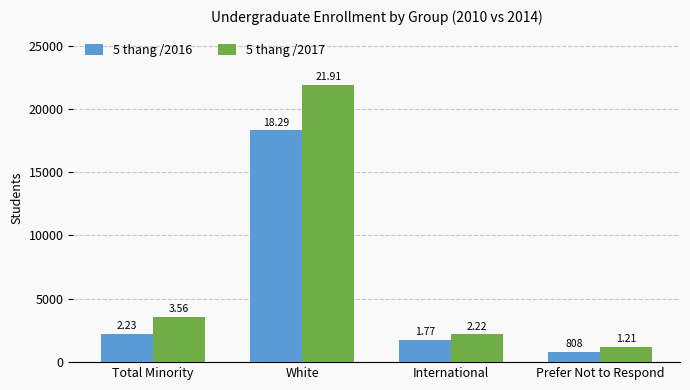

Are the bars grouped side by side (vs. stacked)?

Yes